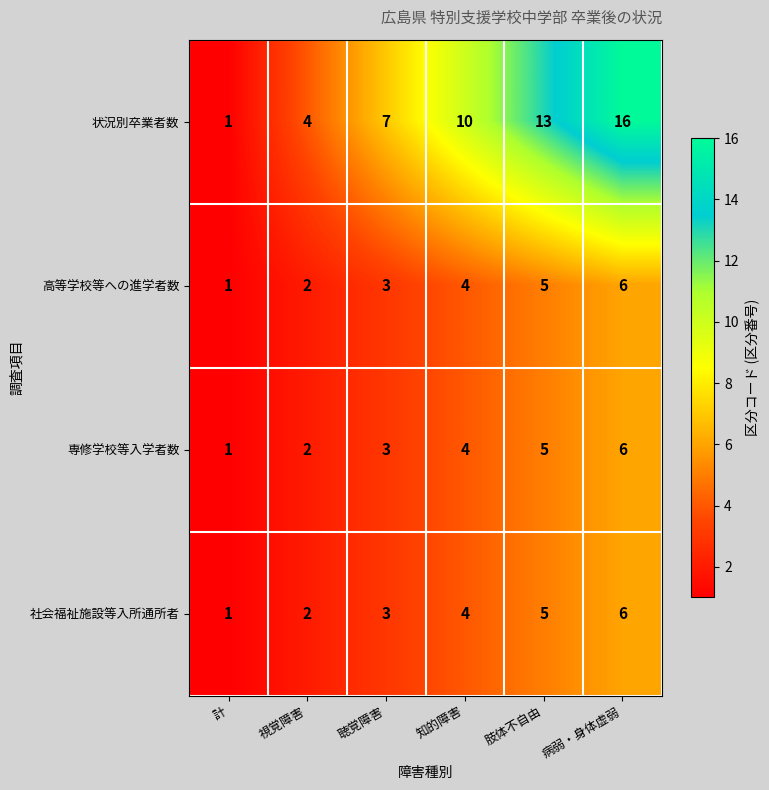

At which category is the sum across all series the highest?

病弱・身体虚弱